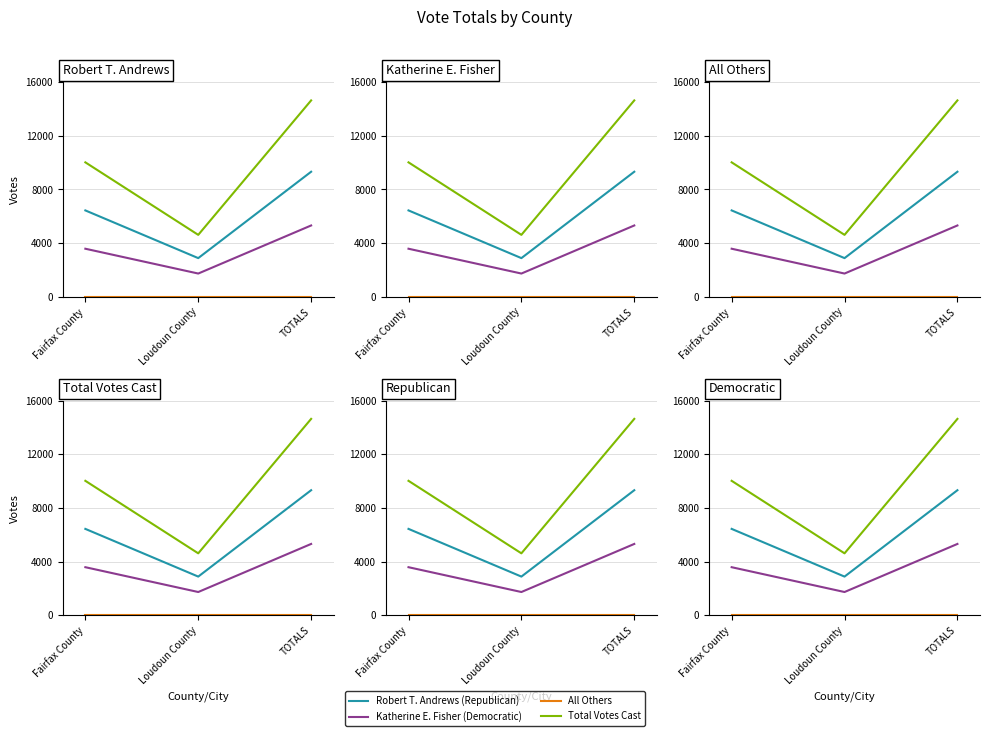

Where is Robert T. Andrews (Republican) nearest to the value 6104?

Fairfax County